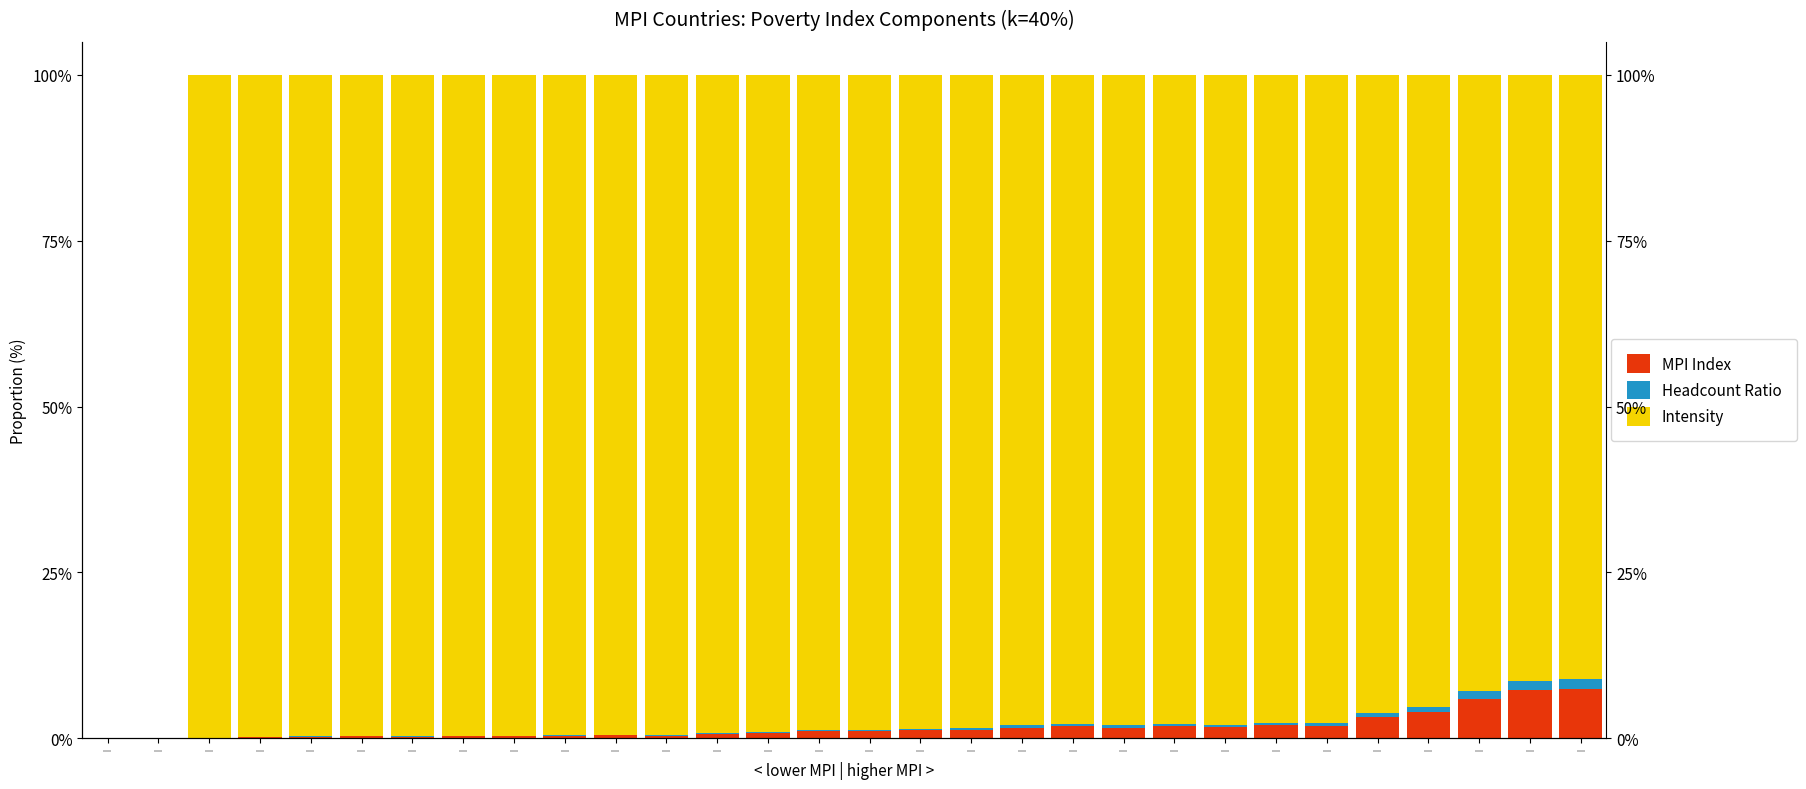

Between | and |, which is larger?

|